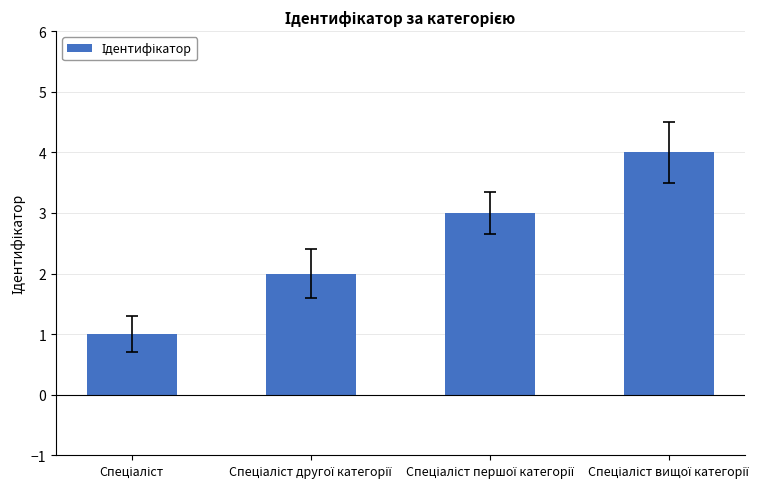

What is the maximum value shown in the chart?

4